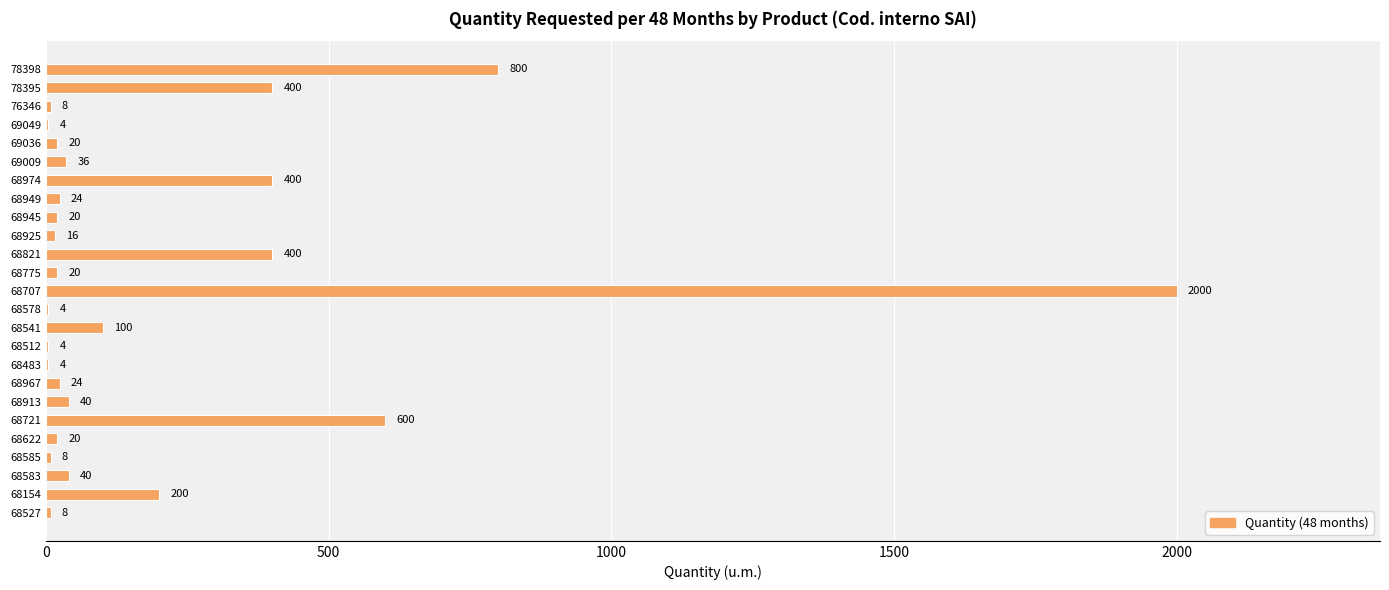

Between 68527 and 69036, which is larger?

69036